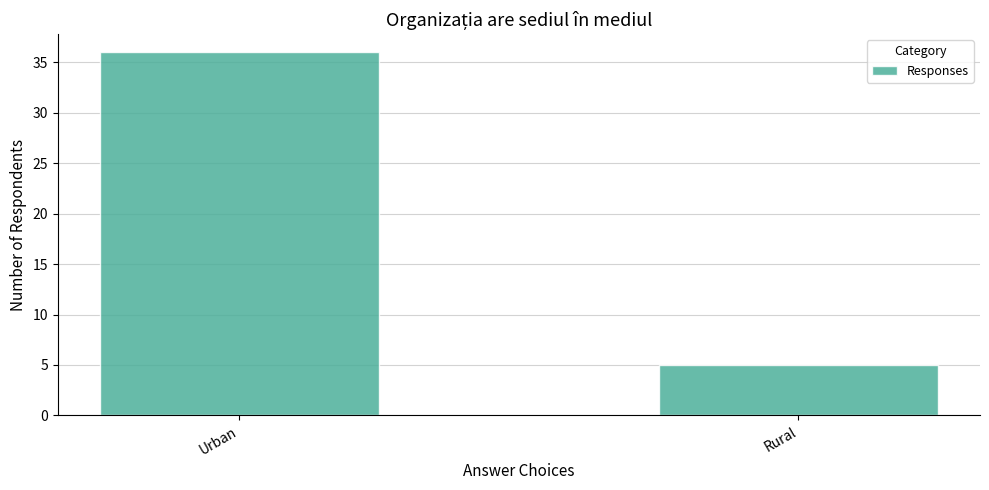

What is the ratio of the value at Rural to the value at Urban?

0.1